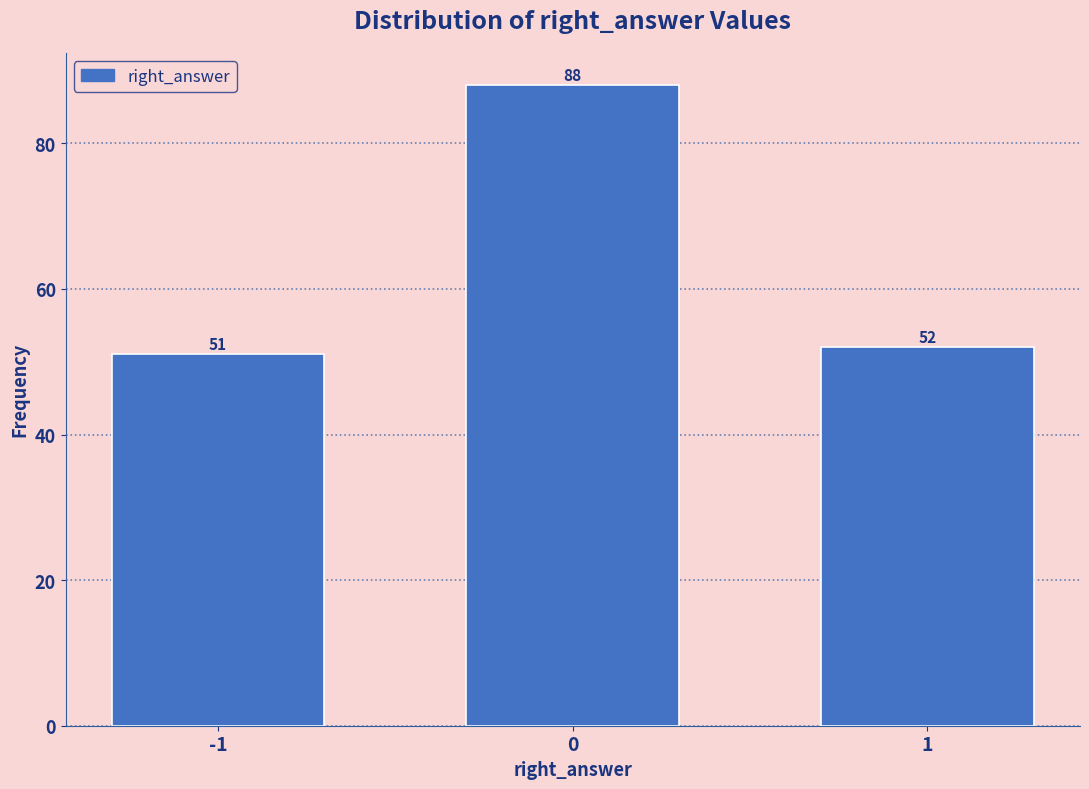

Reading right to left, transcribe all the data shown in this chart.

1=52	0=88	-1=51